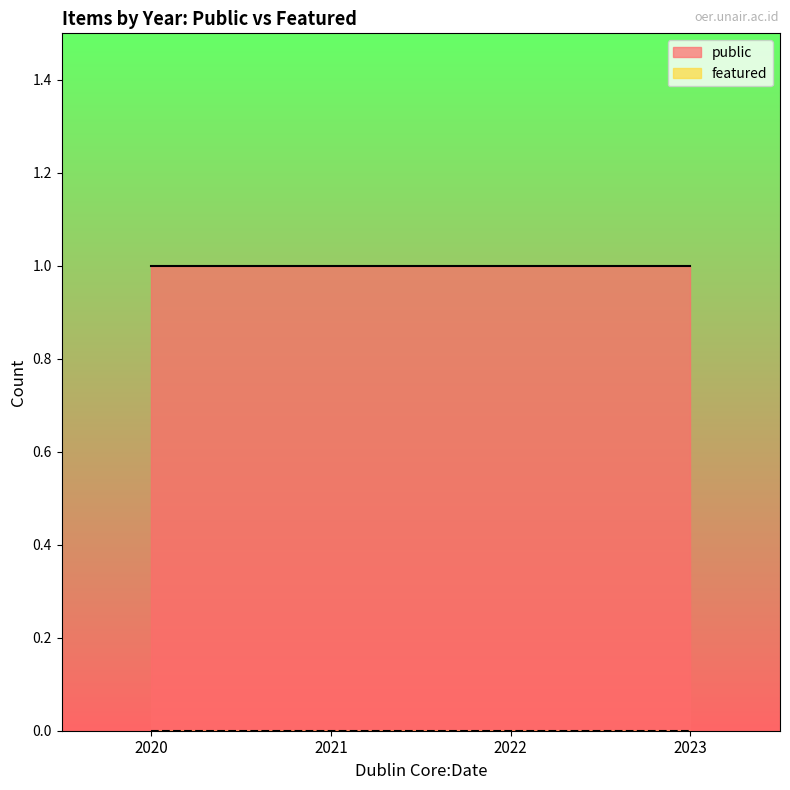

List the labels in order of public value, largest first.

2022, 2021, 2023, 2020